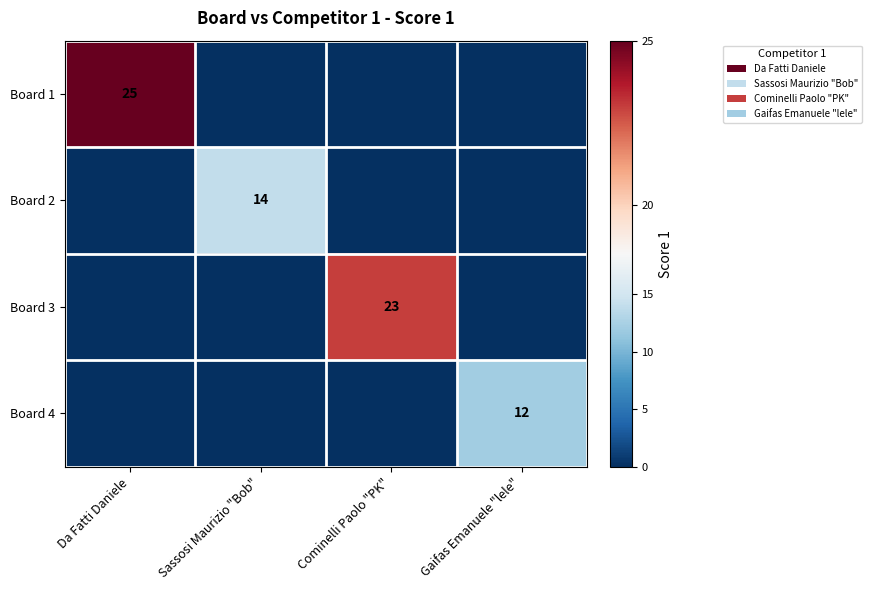

The value of Board 1 at Da Fatti Daniele is 25. True or false?

True